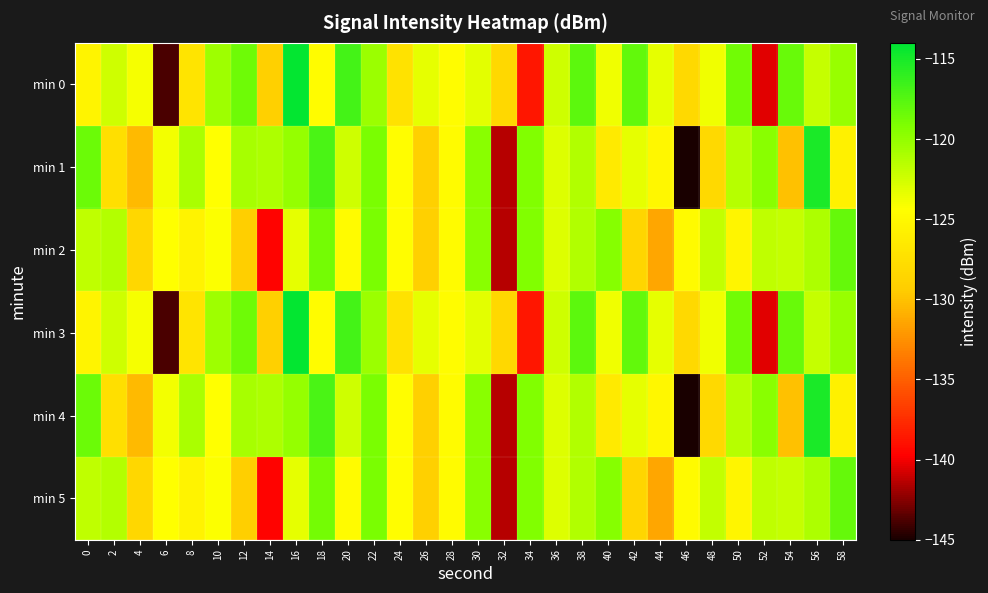

Which series has the widest spread of values?

min 0